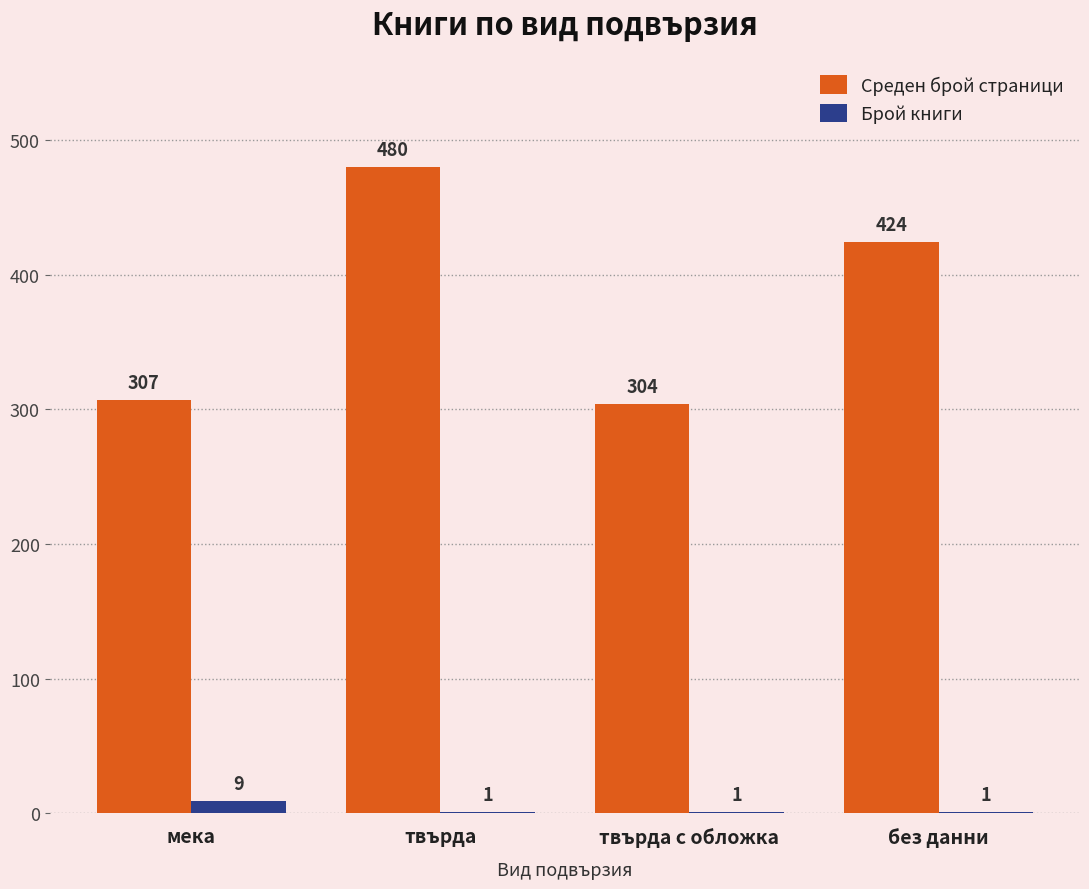

What is the average value of the Среден брой страници series?

379